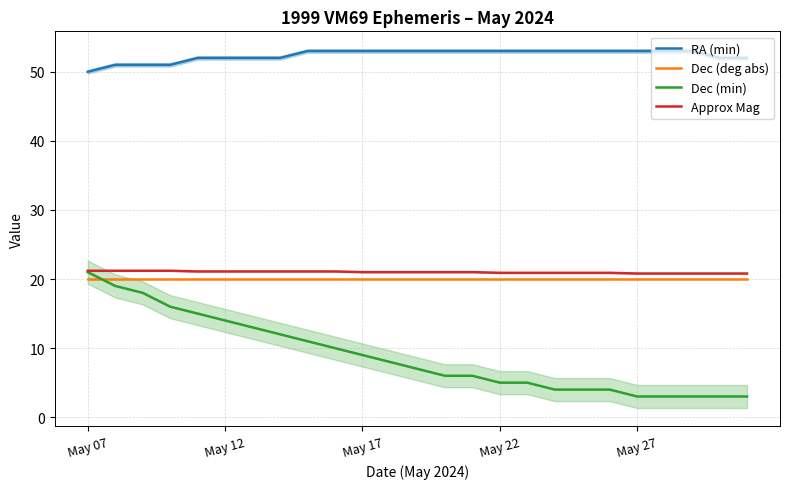

The value of RA (min) at May 17 is 89.4. True or false?

False